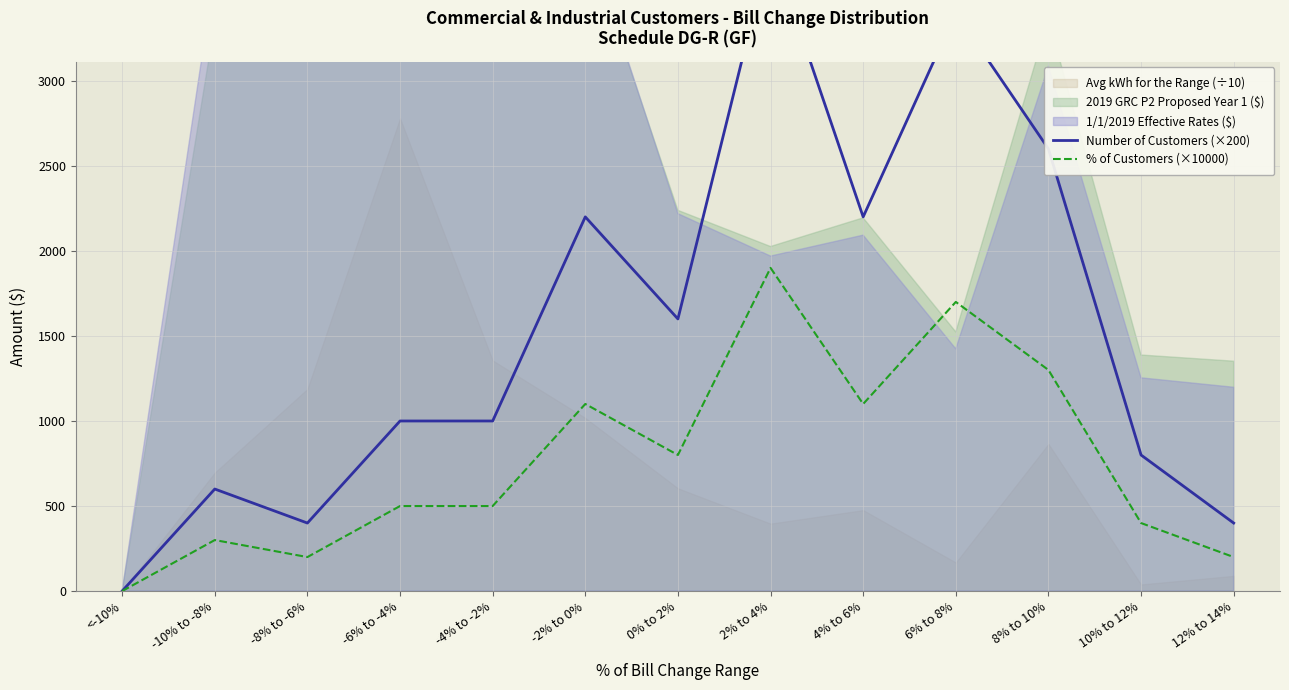

Which label corresponds to the largest value in the chart?

2% to 4%